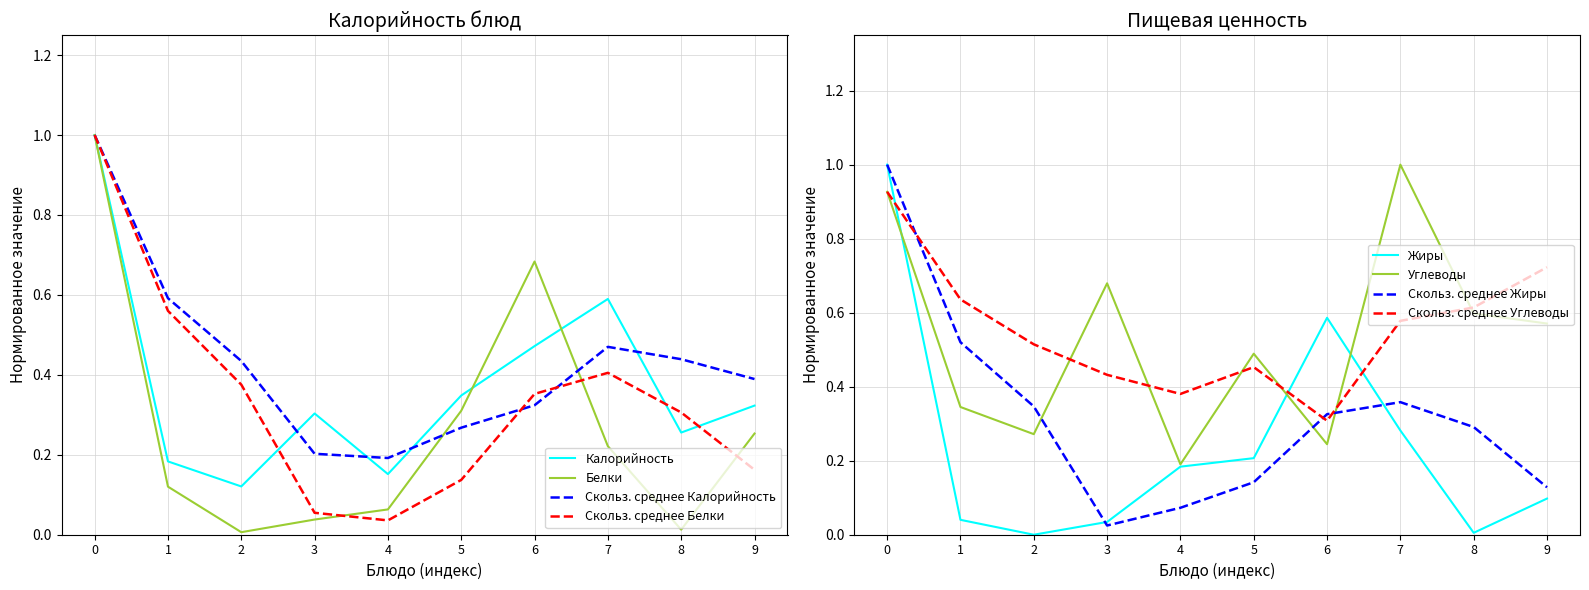

The Жиры series shows 0.1 at 1. True or false?

False